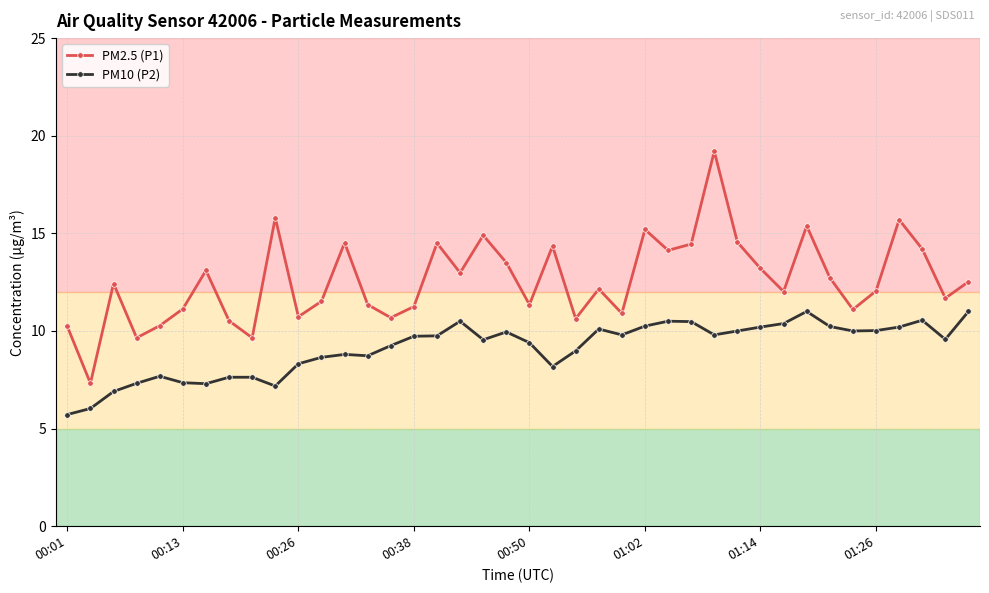

Rank the series by their average value, from highest to lowest.

PM2.5 (P1), PM10 (P2)